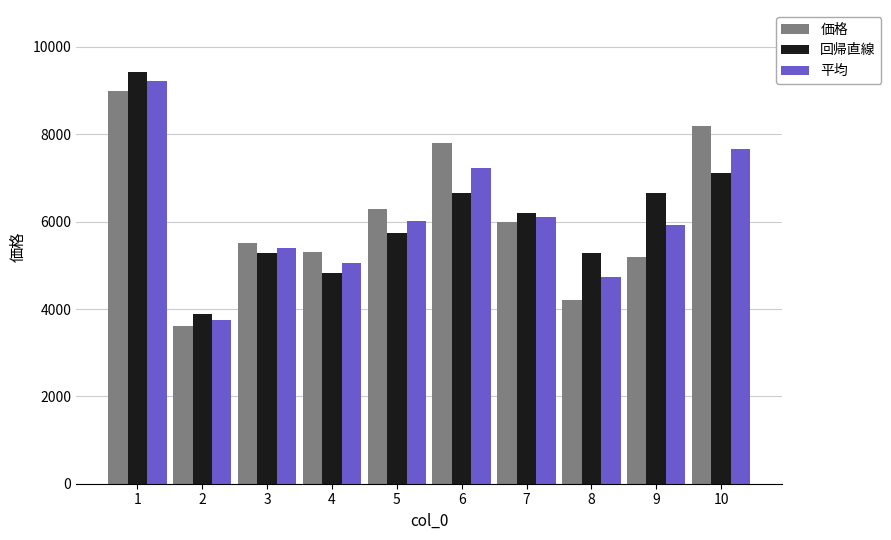

Is the value of 平均 at 1 greater than the value of 価格 at 9?

Yes